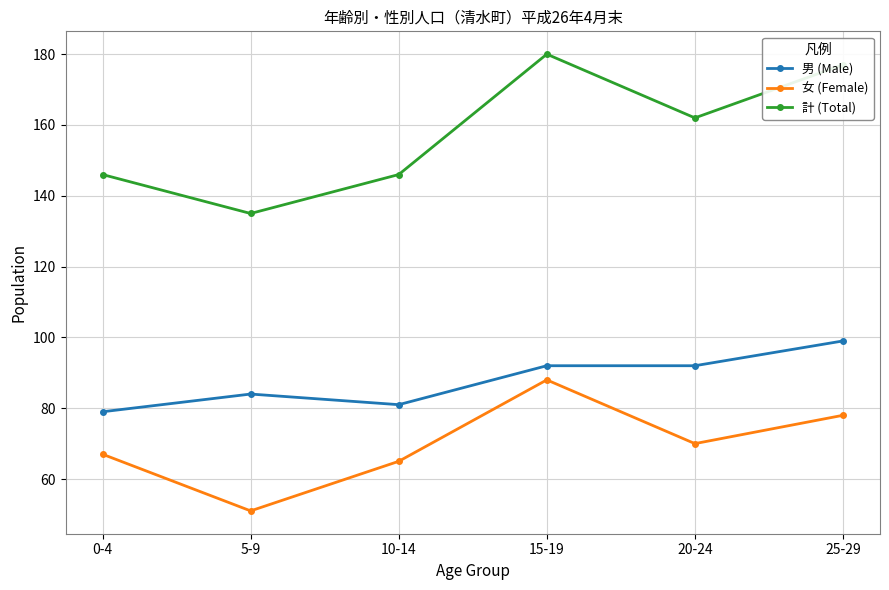

True or false: 計 (Total) has a value of 135 at 5-9.

True